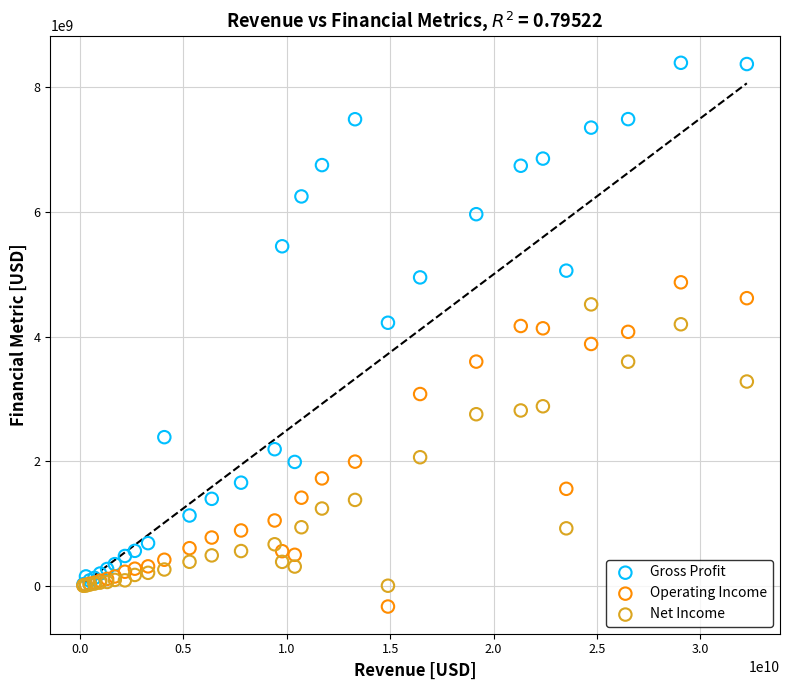

What are all the series names shown in the legend?

Gross Profit, Operating Income, Net Income